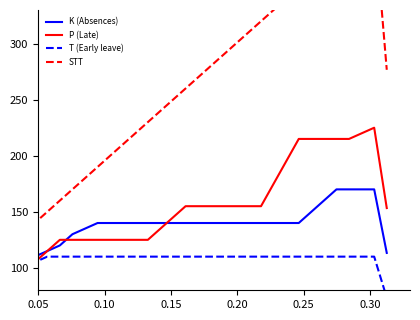

True or false: T (Early leave) has more than 0 interior local peaks.

False